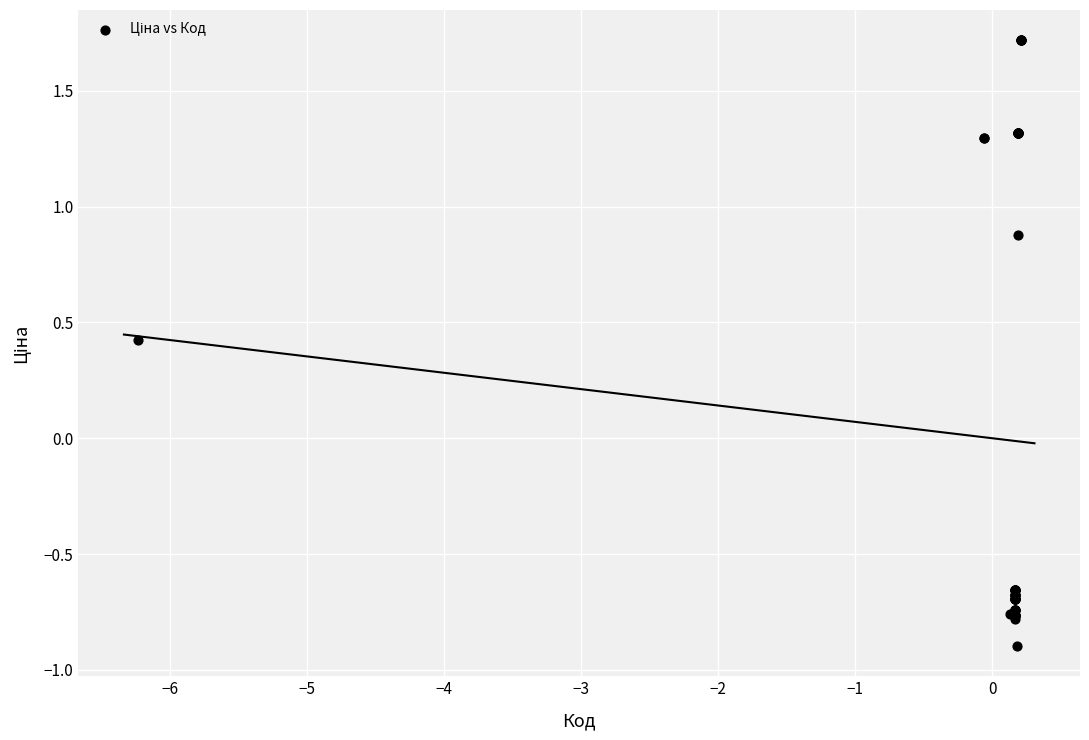

What Y value in the scatter plot is closest to 0?

0.4